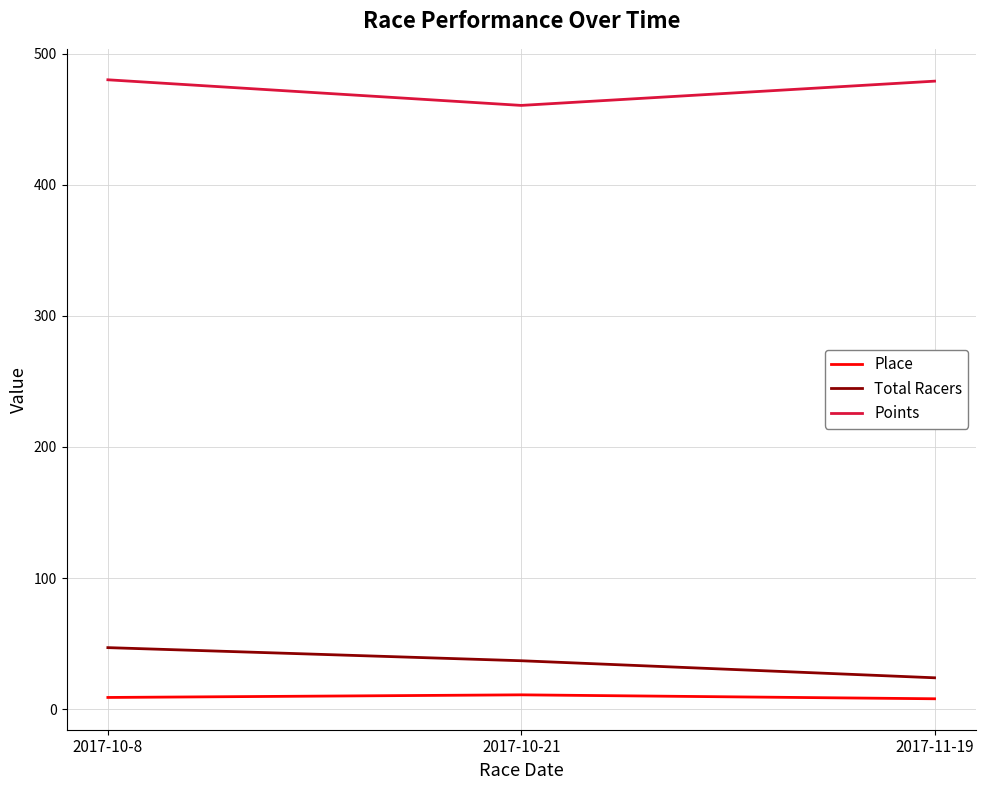

What is the minimum value for Total Racers?

24.0